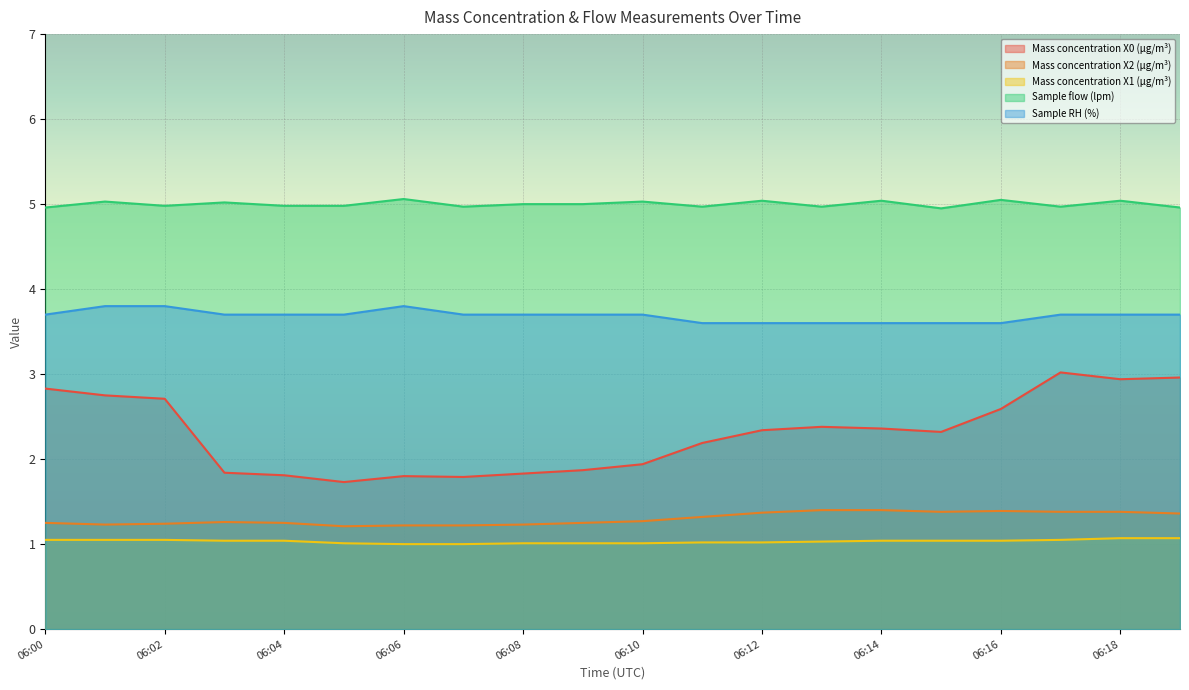

Count the number of categories in the chart.

20